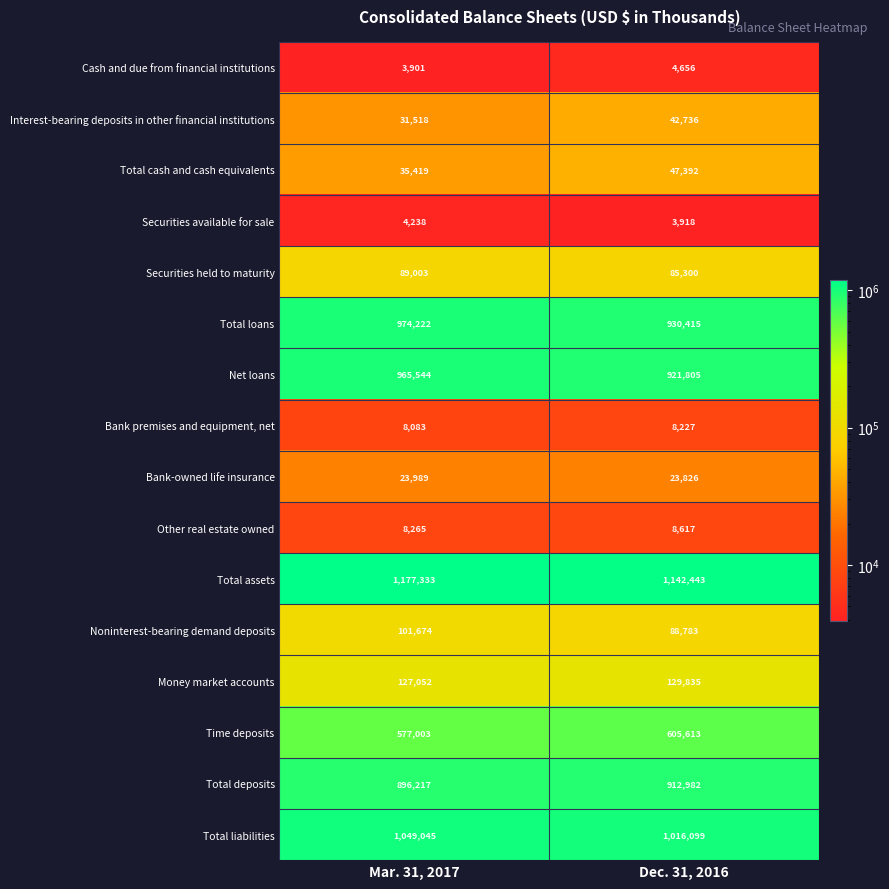

Which series has the widest spread of values?

Total loans